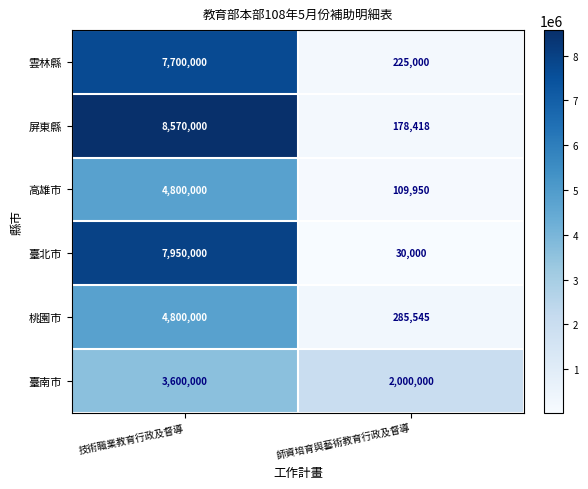

What is the total value across all series at 技術職業教育行政及督導?

37420000